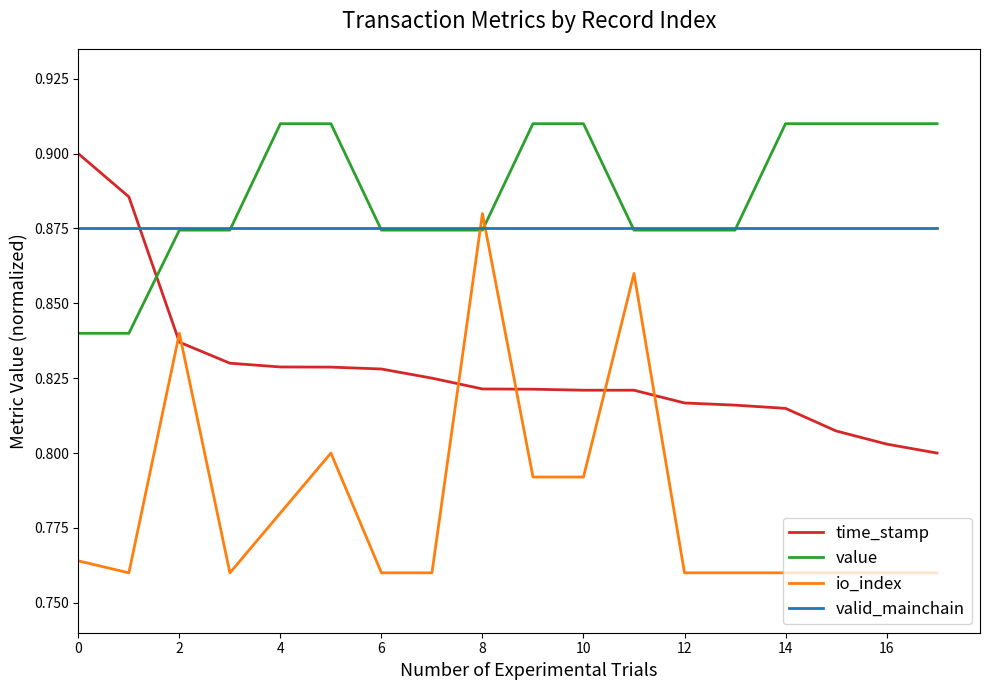

At how many categories does at least one series exceed 0?

18